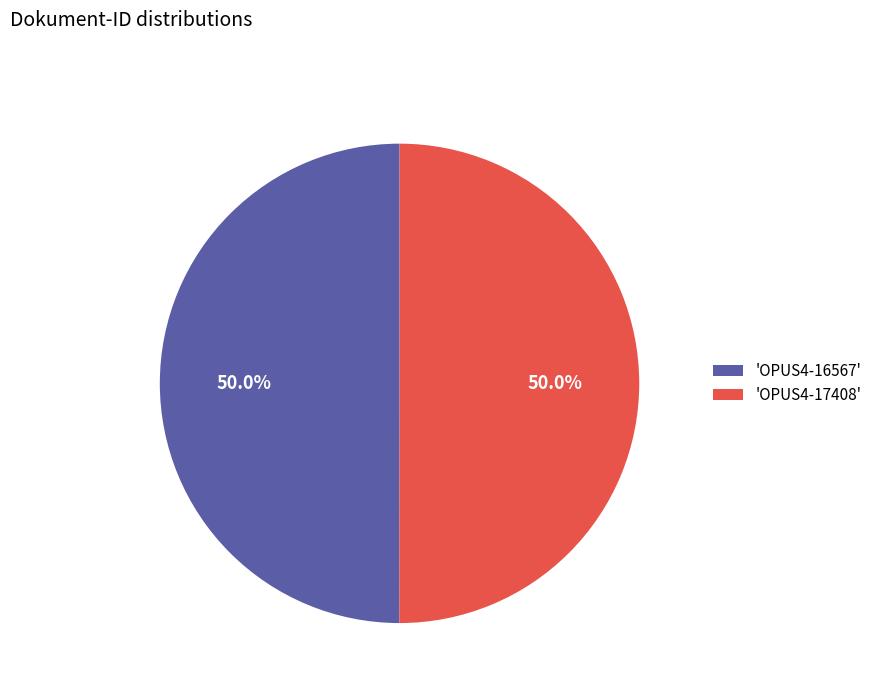

Combined, what portion of the pie is 'OPUS4-17408' and 'OPUS4-16567'?

100.0%